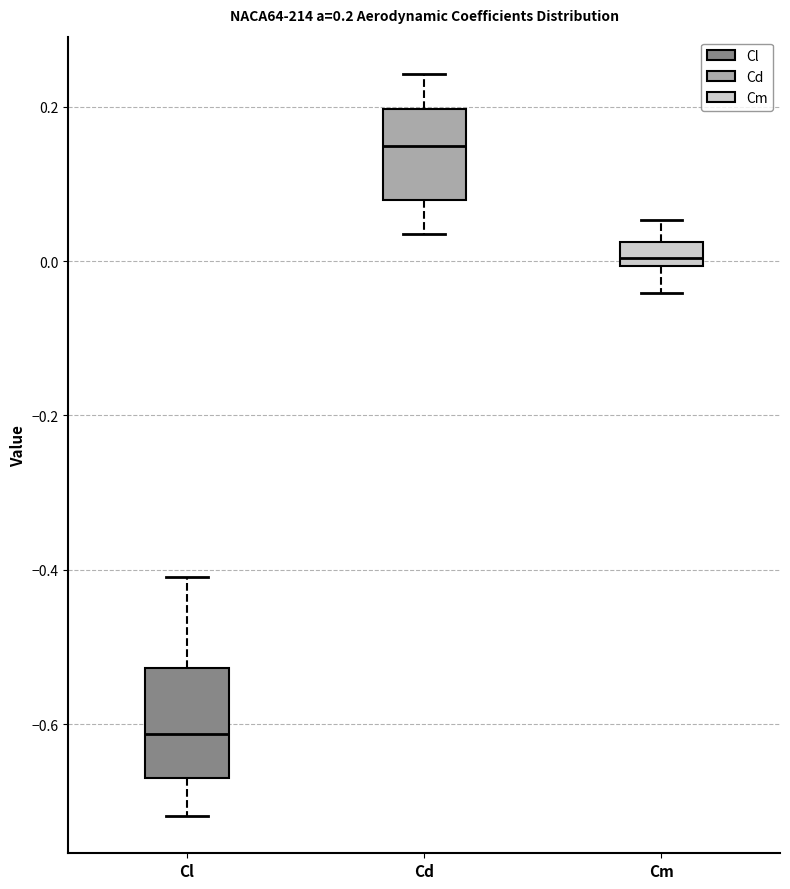

Comparing the boxes themselves (not the whiskers), which one is the tallest?

Cl